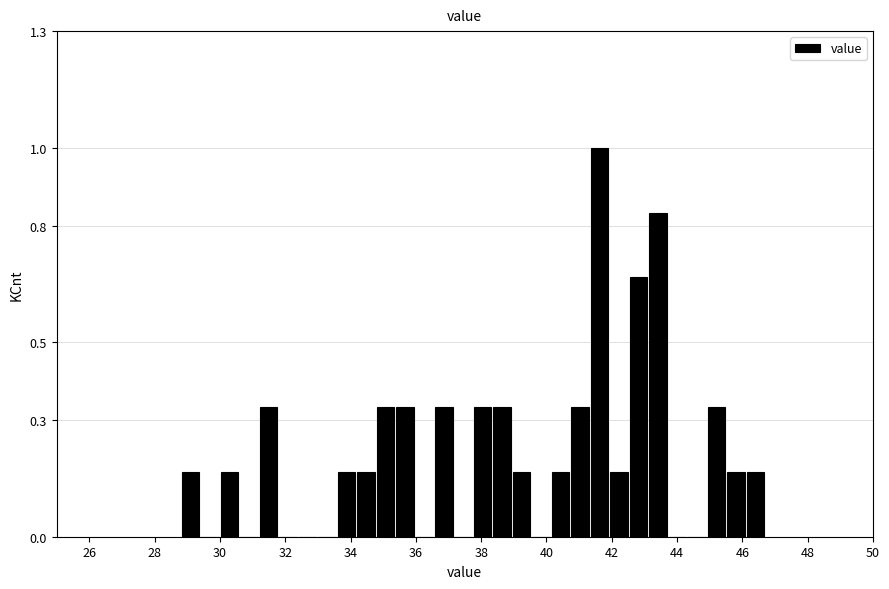

Around what value on the x-axis is the tallest bar? Give the approximate position of its centre, as read against the axis.

41.6